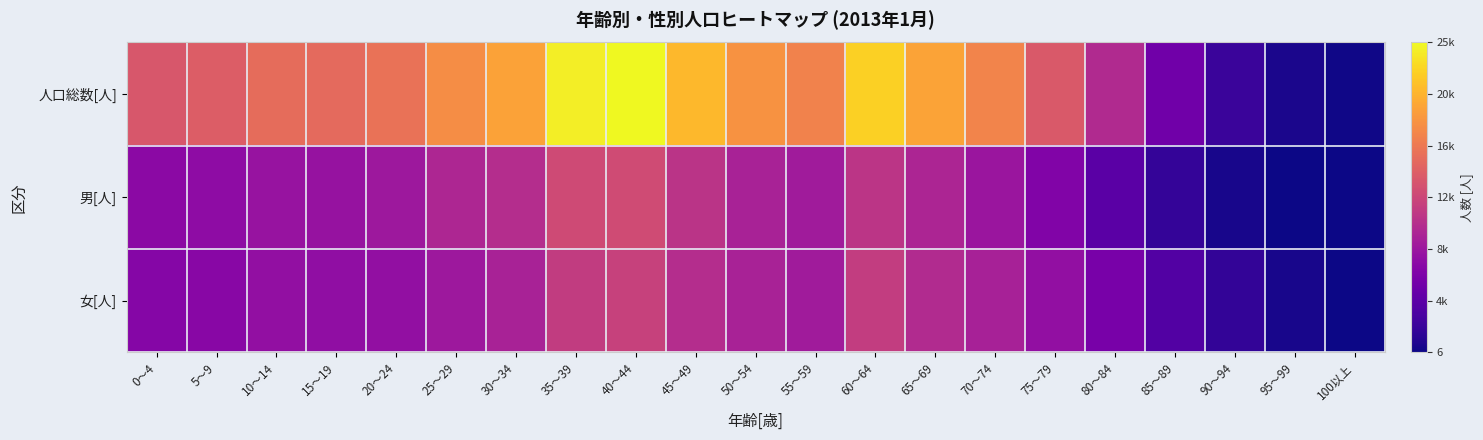

At which category does the chart reach its peak across all series?

40～44